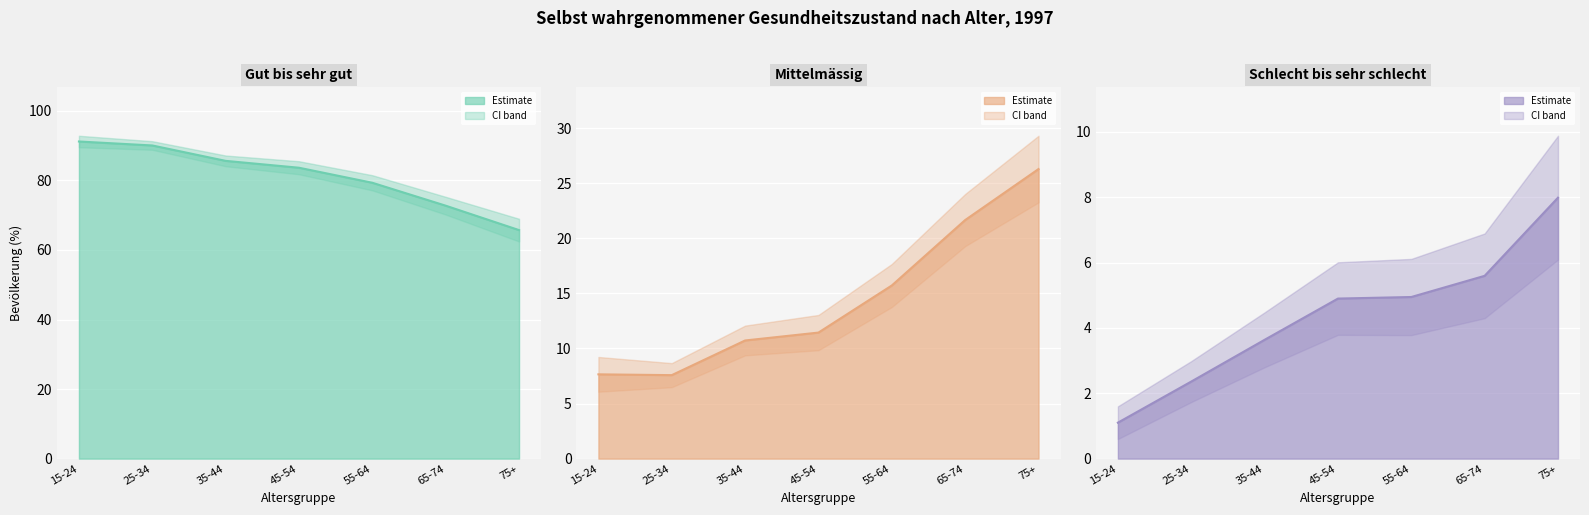

True or false: Schlecht bis sehr schlecht has more than 1 points higher than both neighbors.

False